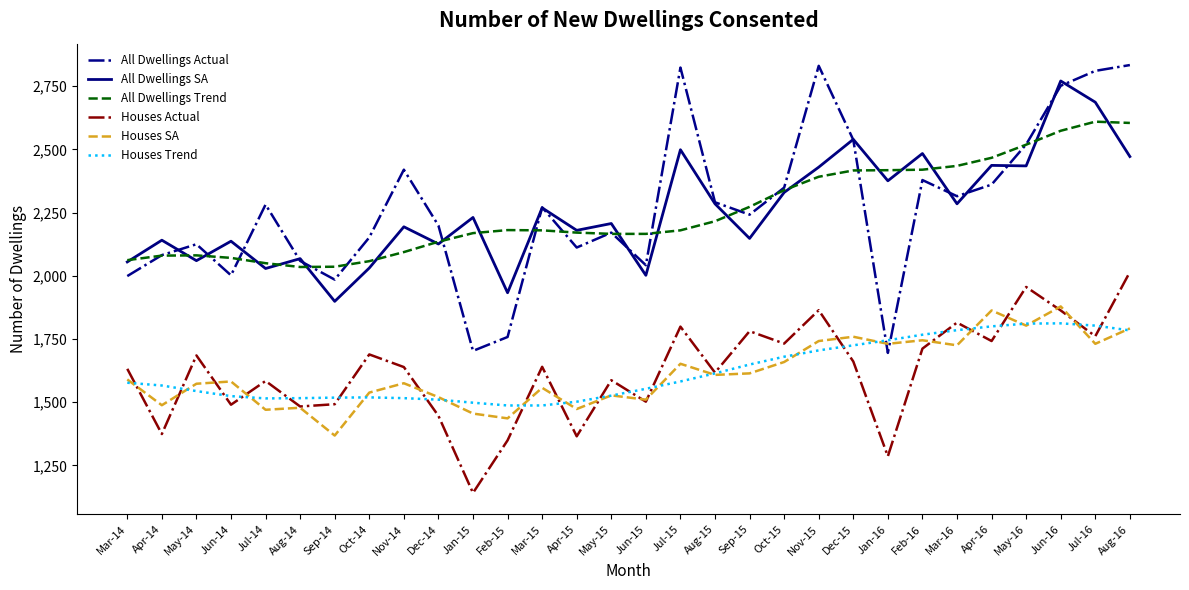

Which series has the largest range (max minus min)?

All Dwellings Actual